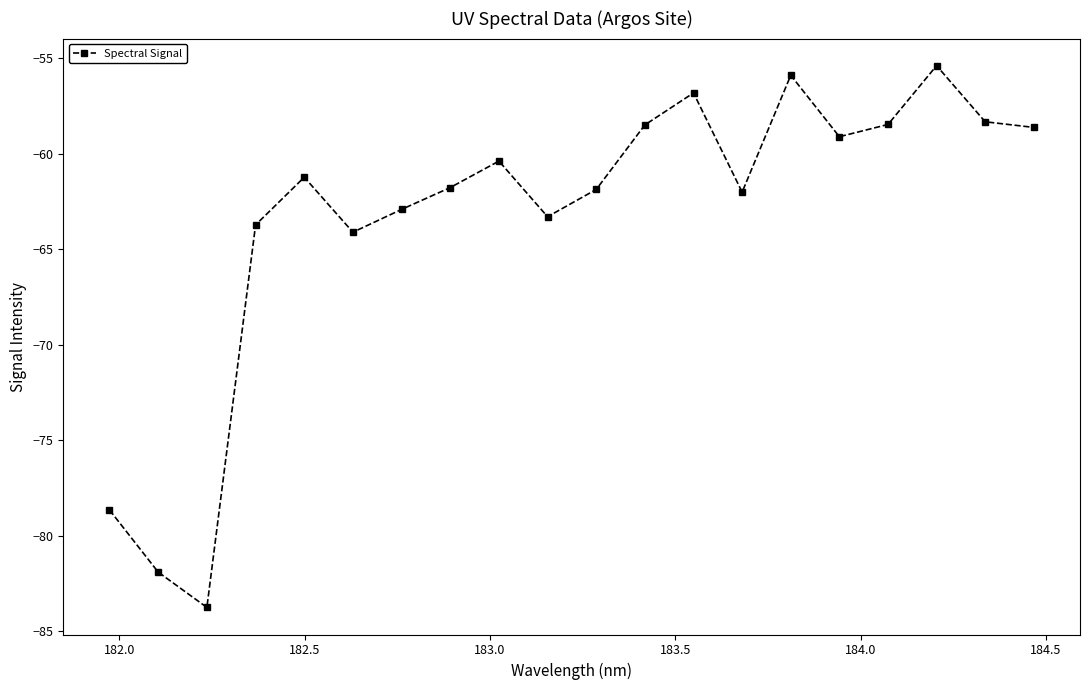

True or false: there are more than 0 points higher than both neighbors.

True